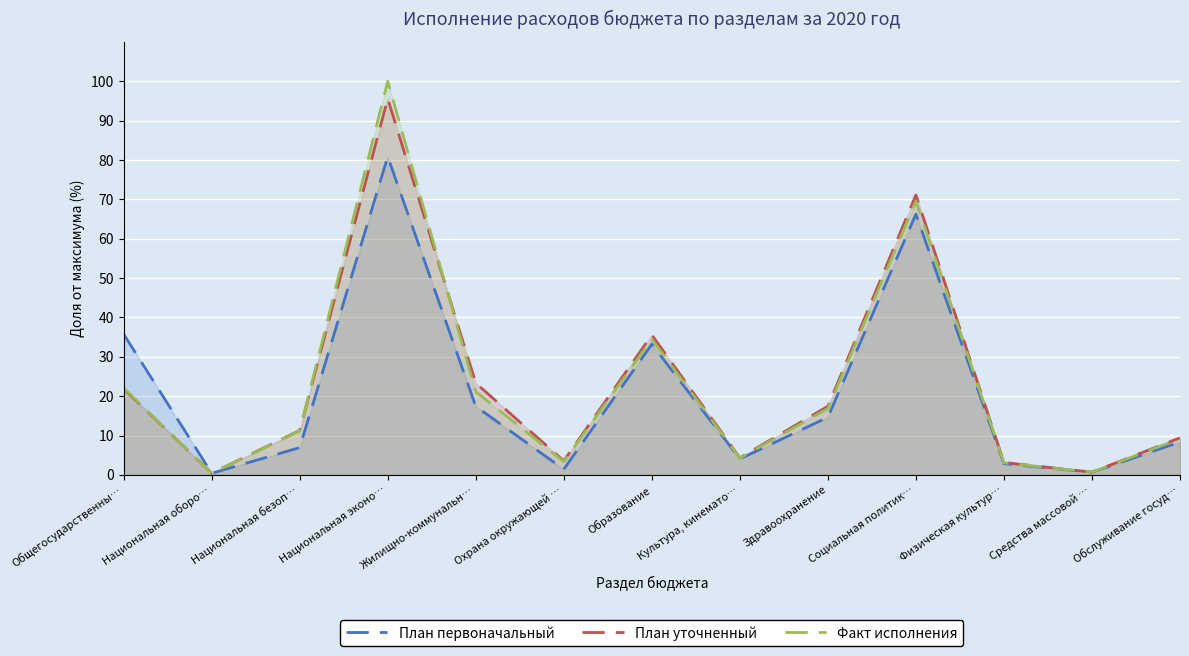

Where do План первоначальный and План уточненный first cross each other?

Общегосударственны… and Национальная оборо…